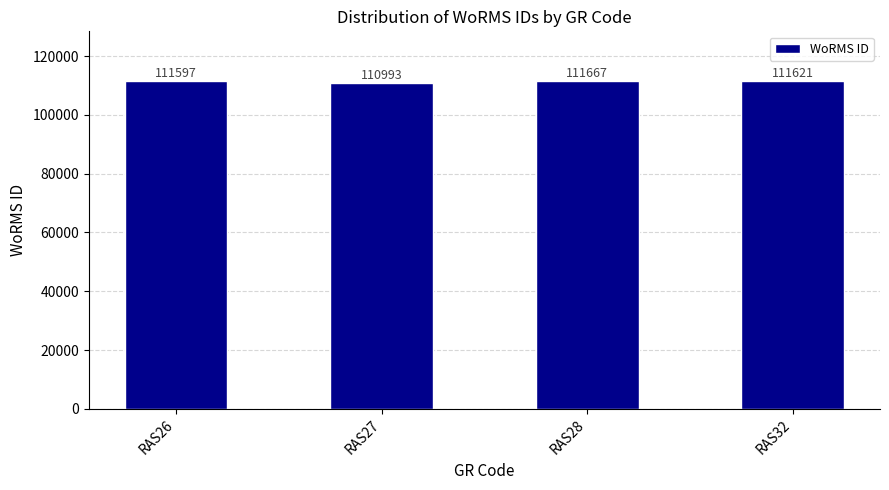

At which category does the chart reach its minimum across all series?

RAS27